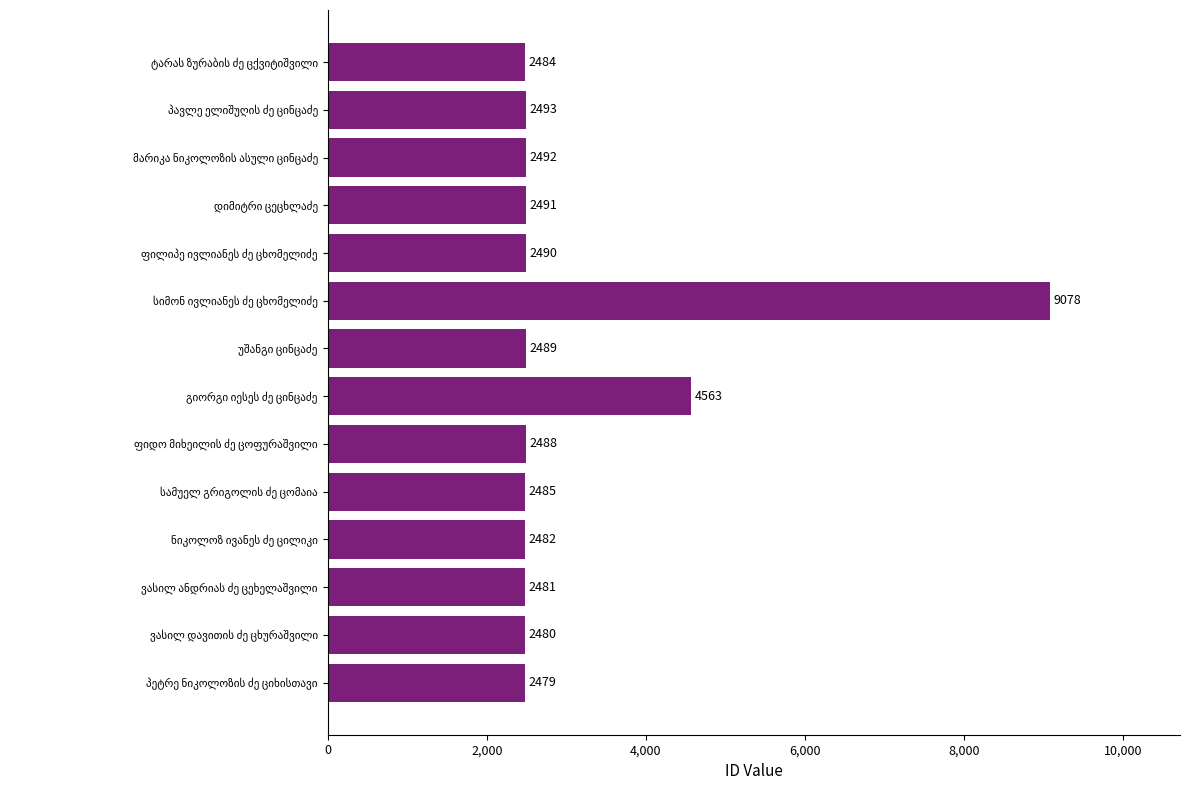

Count the number of data series in this chart.

1